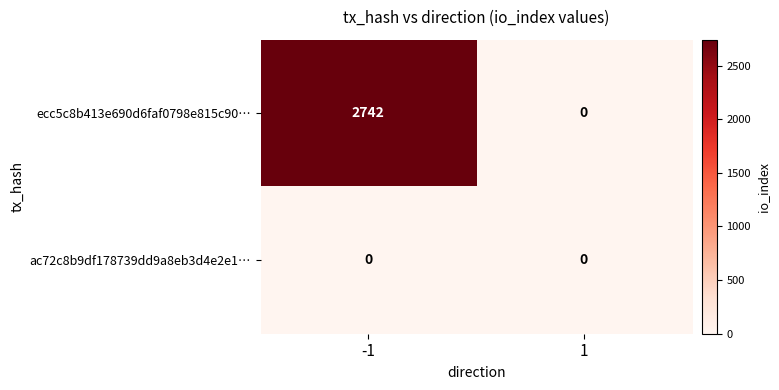

Reading left to right, what are all the values shown in this chart?

ecc5c8b413e690d6faf0798e815c90…: -1=2742	1=0
ac72c8b9df178739dd9a8eb3d4e2e1…: -1=0	1=0